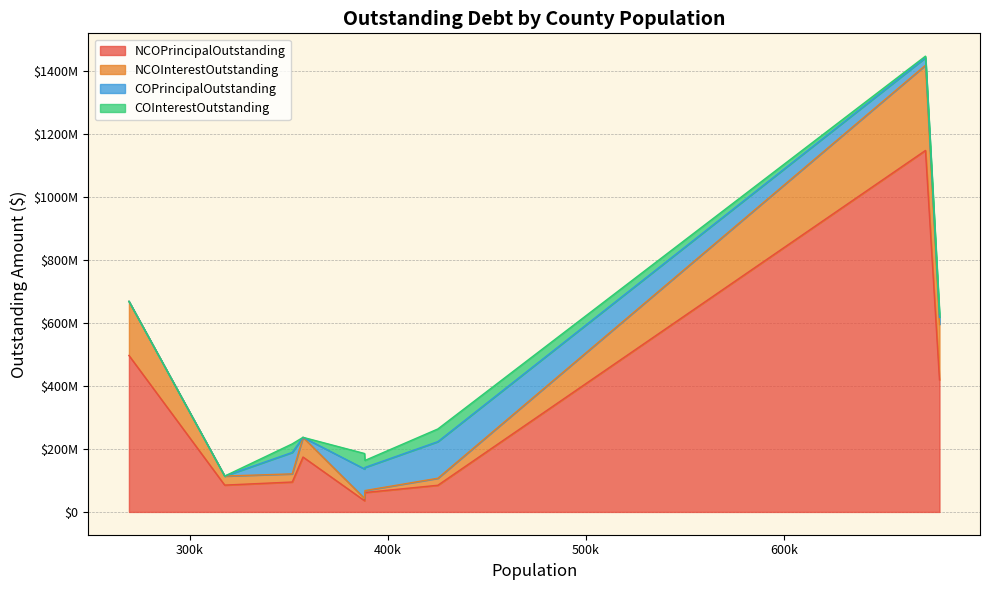

What are all the series names shown in the legend?

NCOPrincipalOutstanding, NCOInterestOutstanding, COPrincipalOutstanding, COInterestOutstanding